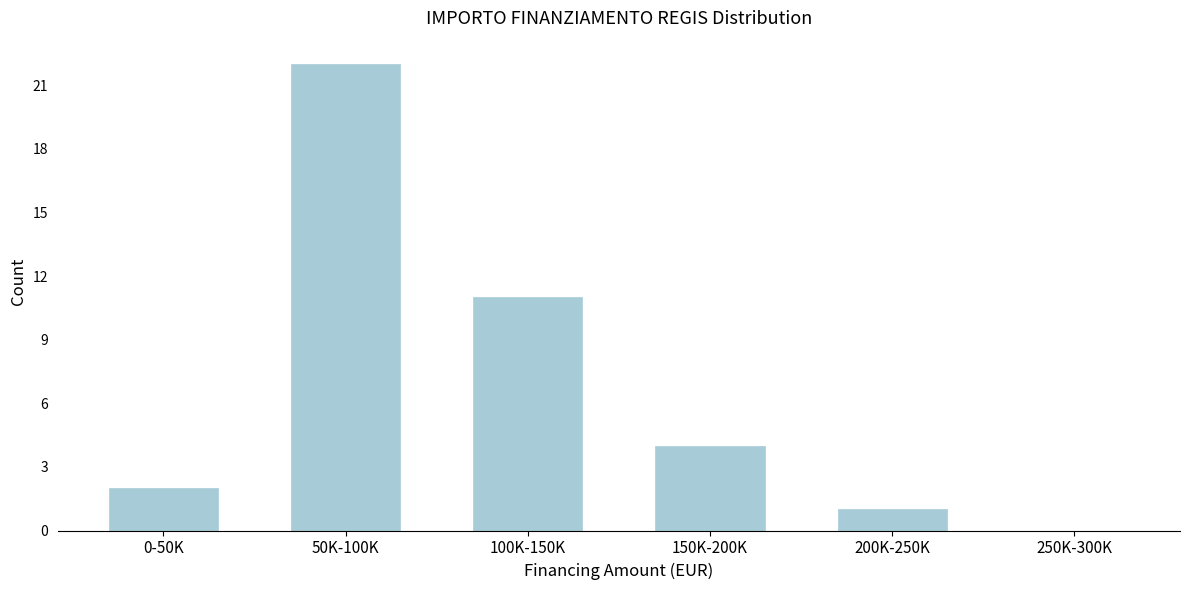

Reading left to right, list all the values displayed in this chart.

0-50K=2	50K-100K=22	100K-150K=11	150K-200K=4	200K-250K=1	250K-300K=0